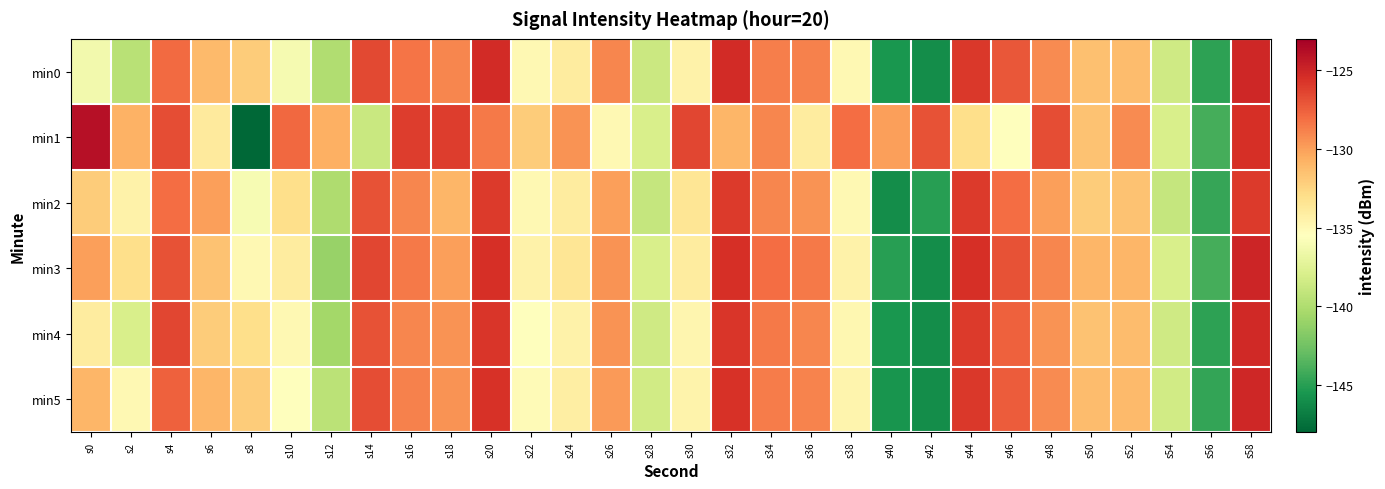

At s28, list the series in order from smallest to largest.

min2, min0, min4, min5, min1, min3